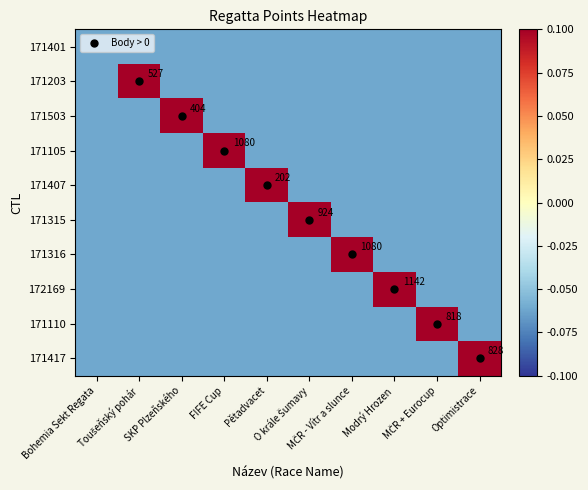

Where does the 171407 series first go above 0?

Pětadvacet